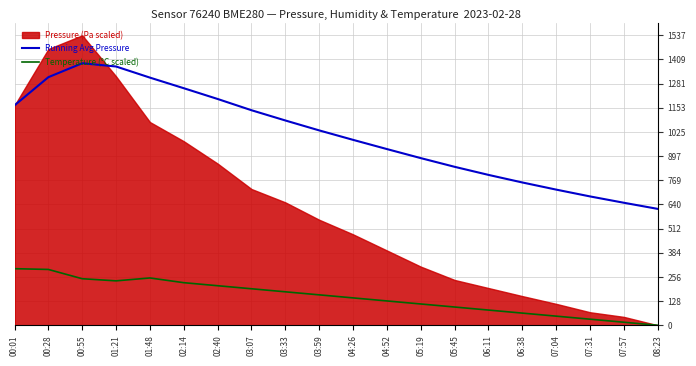

Which category has the lowest value in the Temperature (°C scaled) series?

08:23